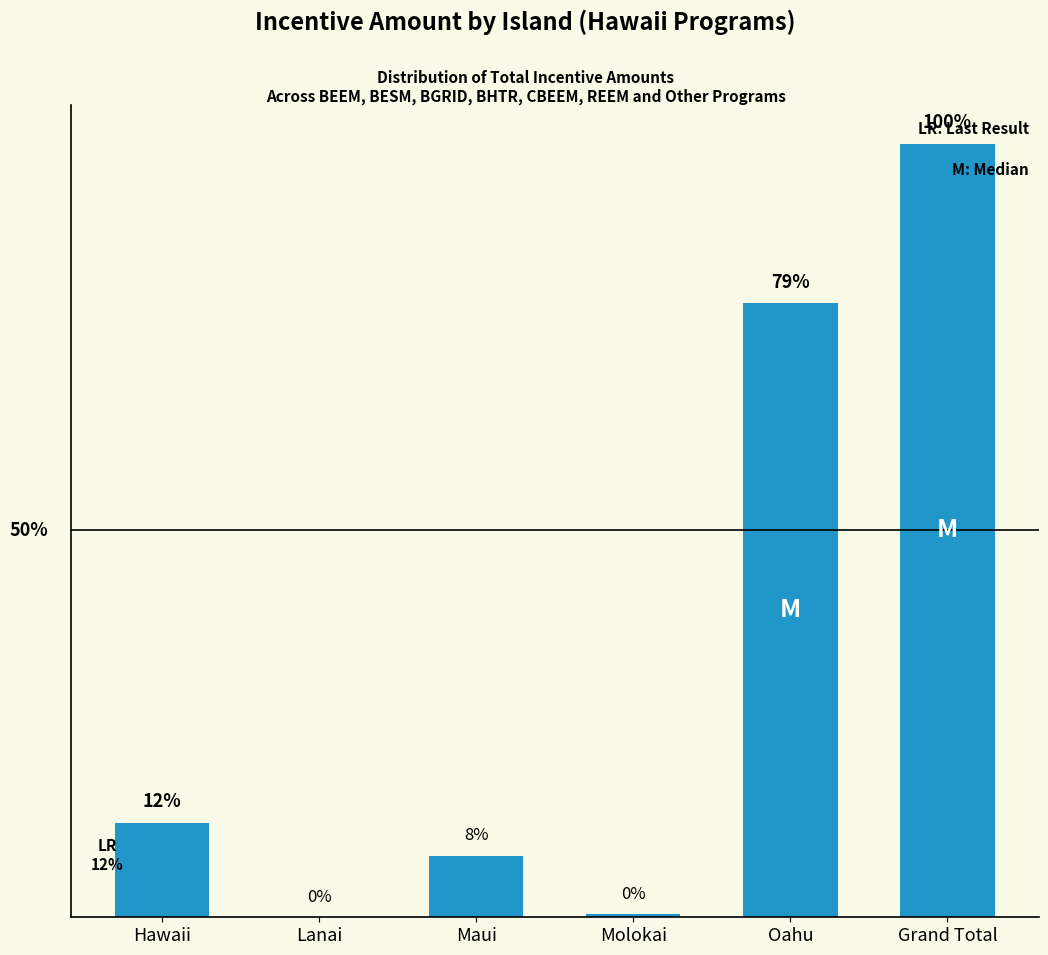

Where is the data nearest to the value 50?

Oahu